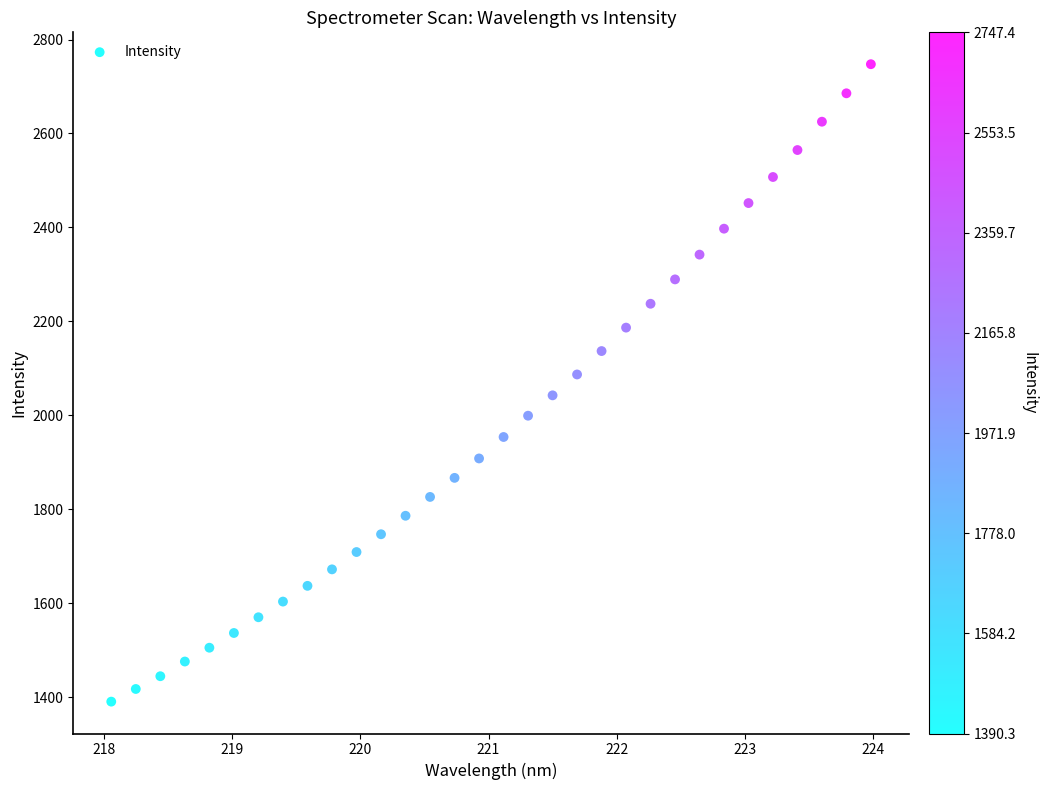

What is the range of Y values (max minus min)?

1357.1